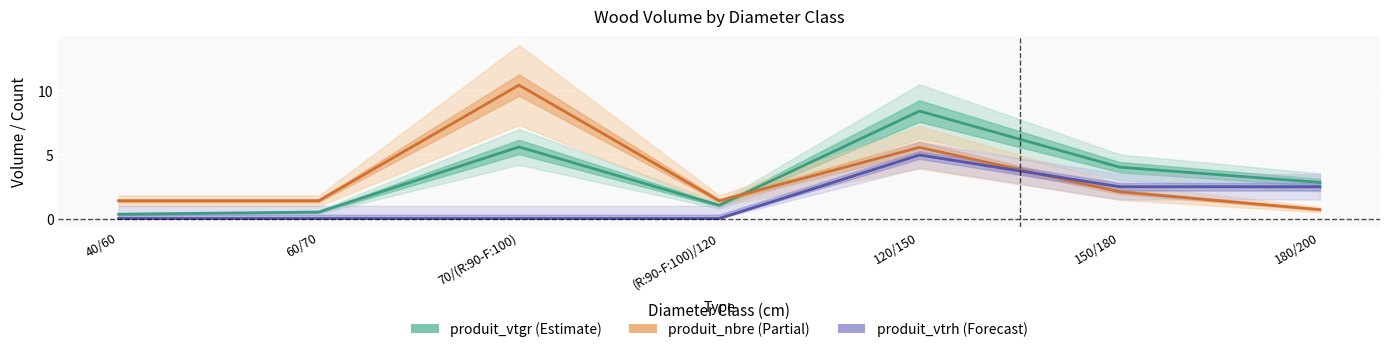

What is the lowest value of the produit_nbre series?

0.7